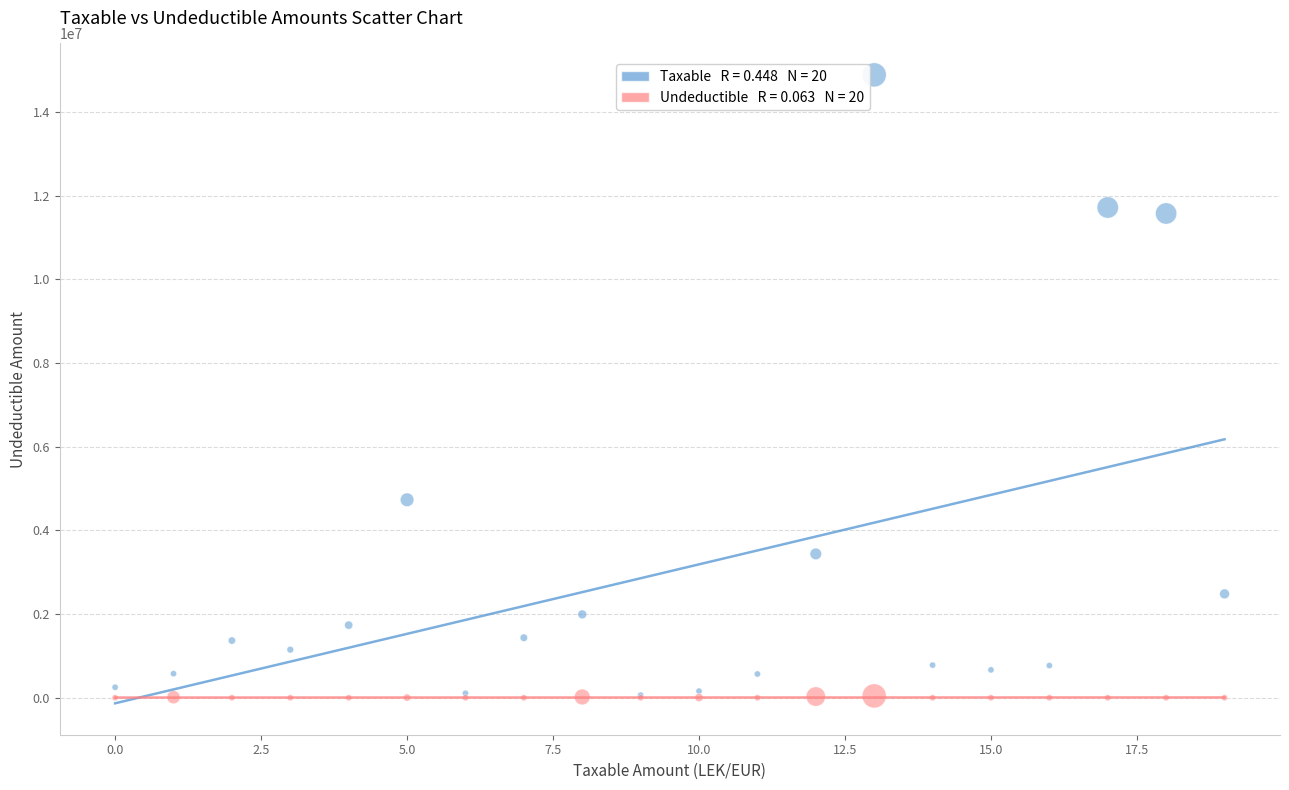

Across all series, what Y value is closest to 7443929?

4731146.9